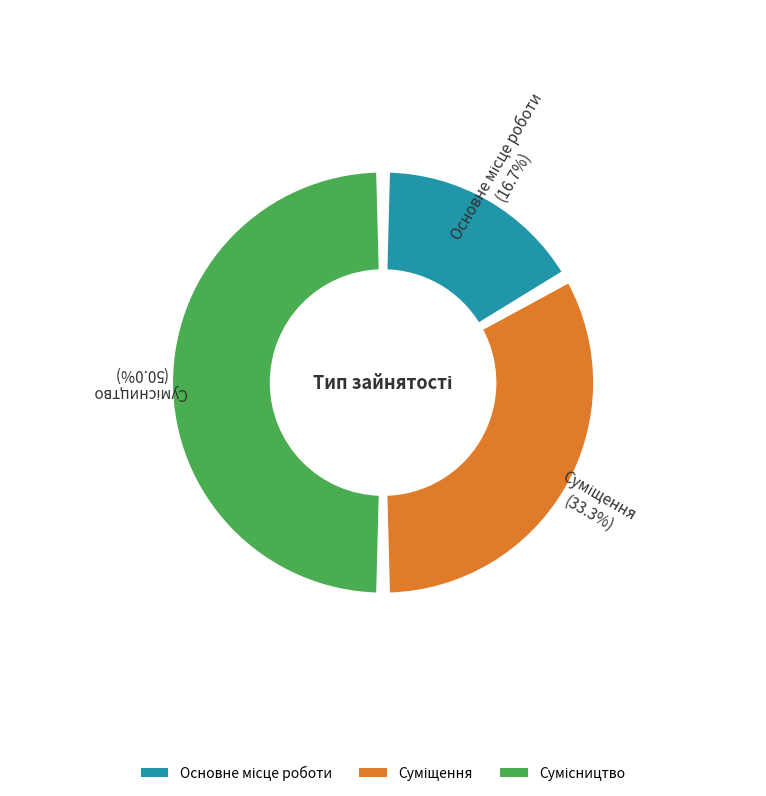

Approximately how many times larger is the value at Основне місце роботи compared to Сумісництво?

0.3